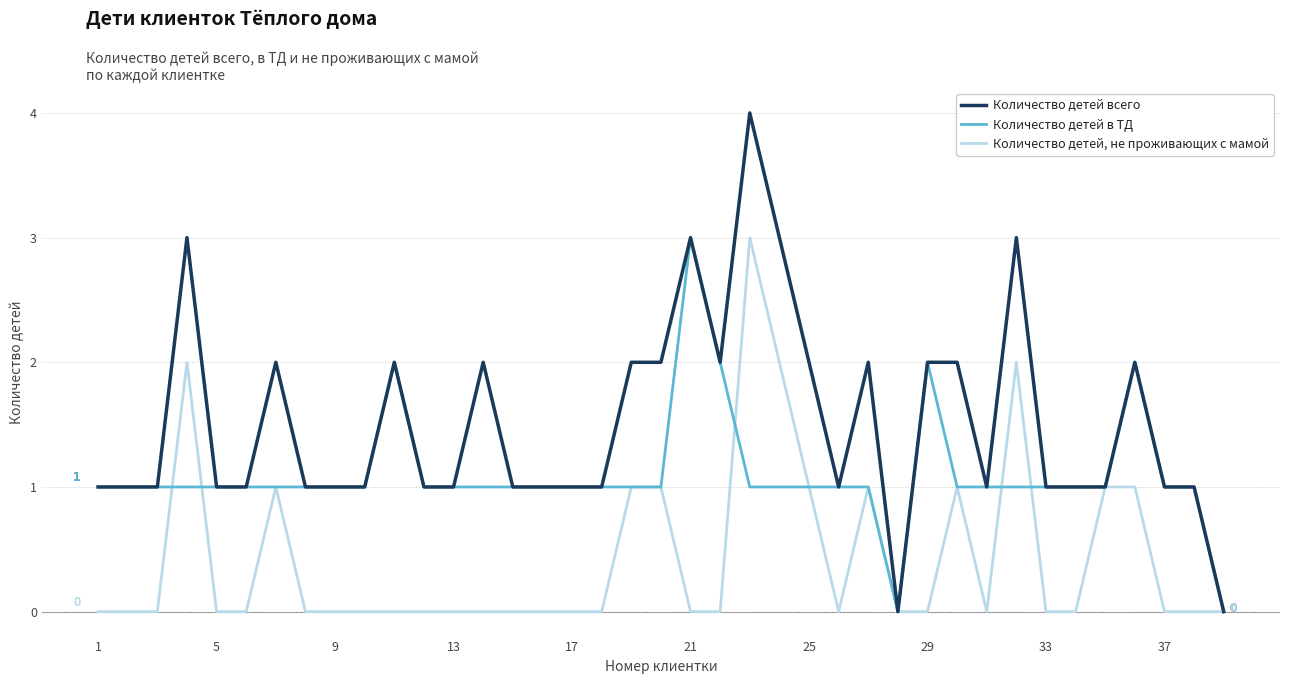

Which series has the largest total across all categories?

Количество детей всего